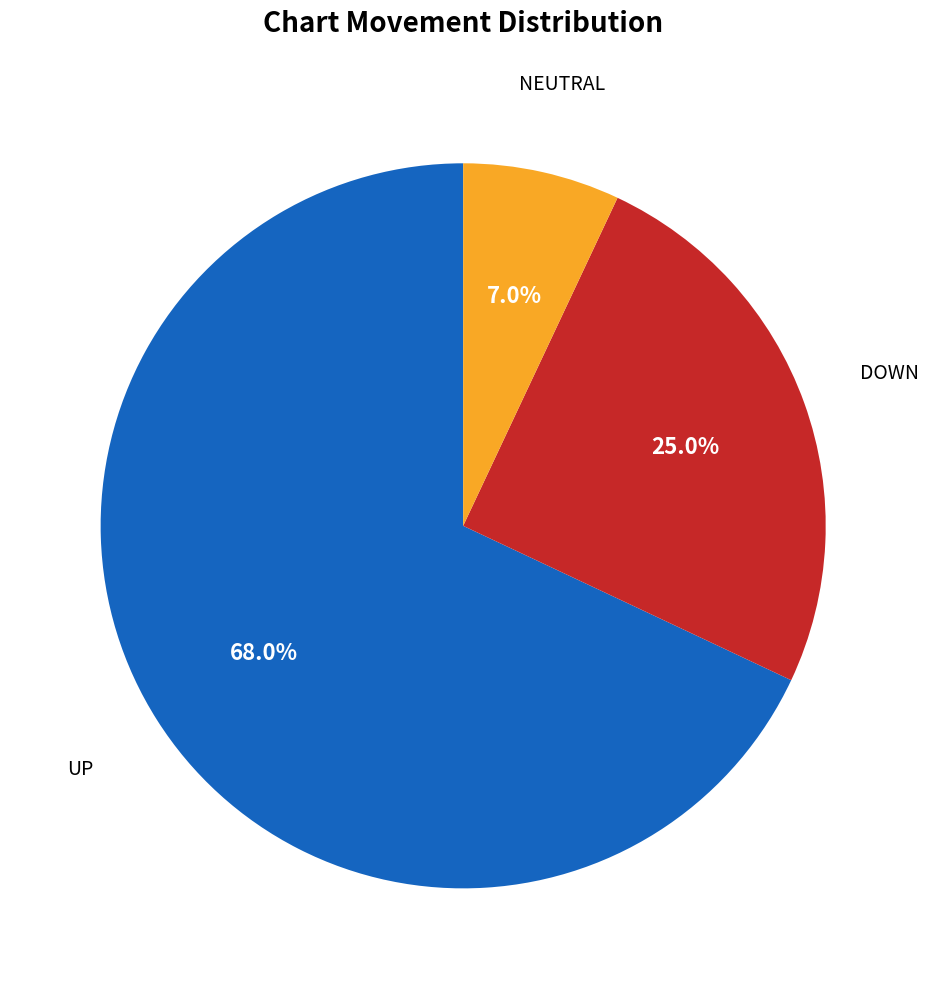

Is there any slice that represents more than half of the pie?

Yes